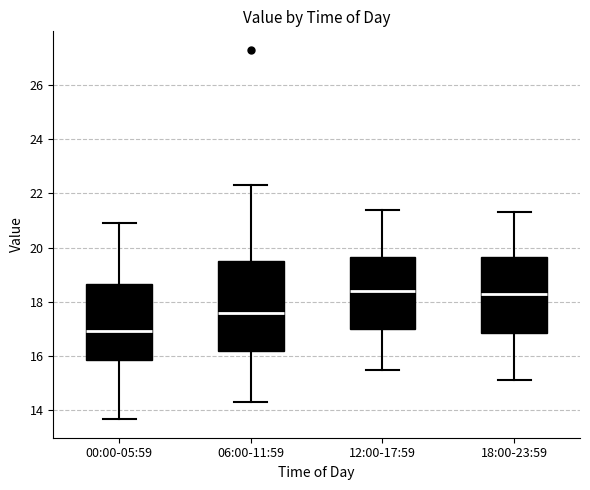

Comparing the boxes themselves (not the whiskers), which one is the tallest?

06:00-11:59